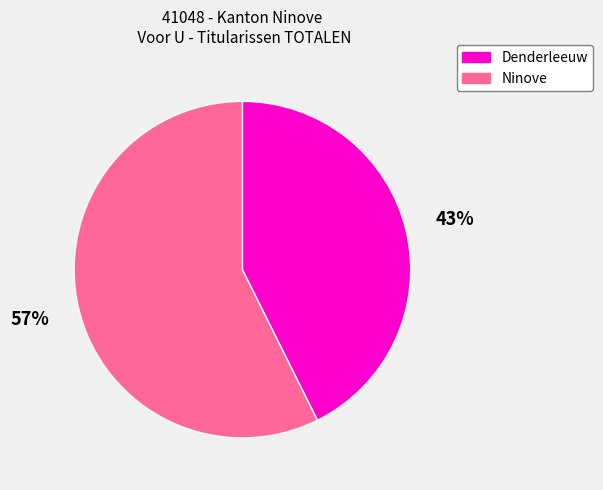

Which category has the smallest portion of the pie?

Denderleeuw